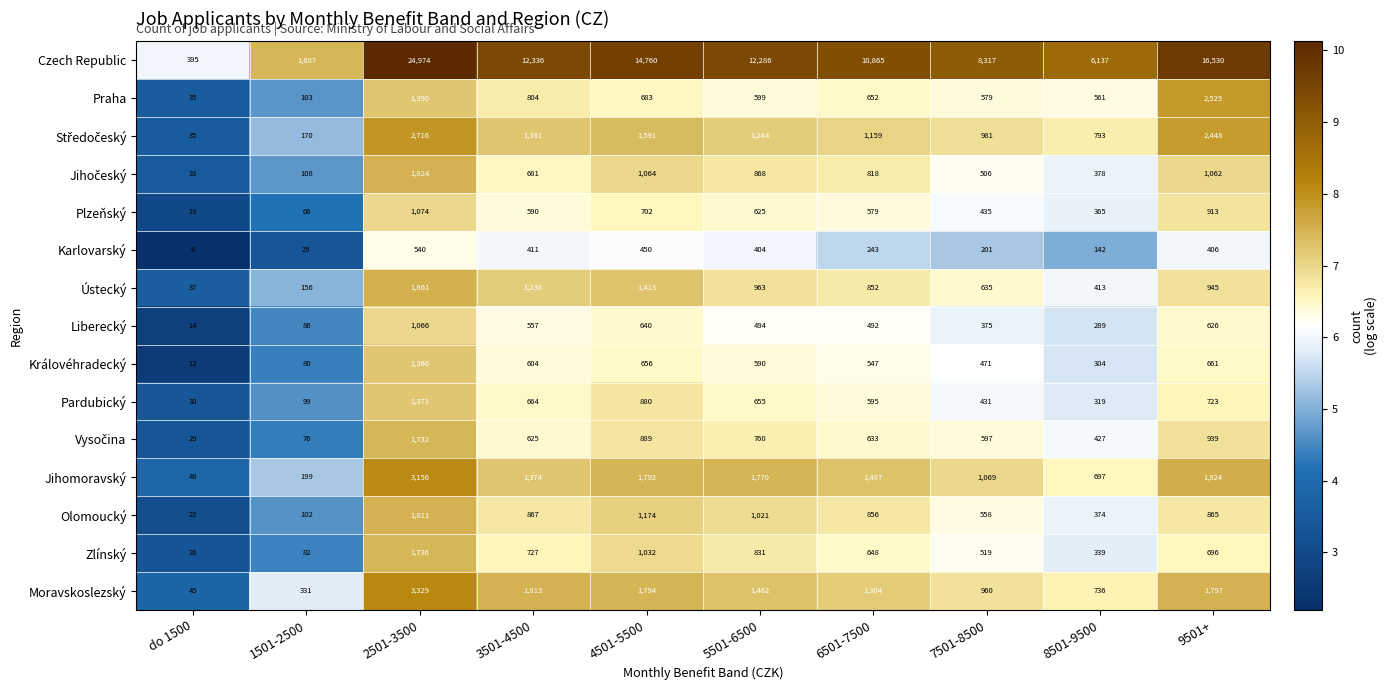

What is the sum of the Praha values at 7501-8500 and 4501-5500?

1262